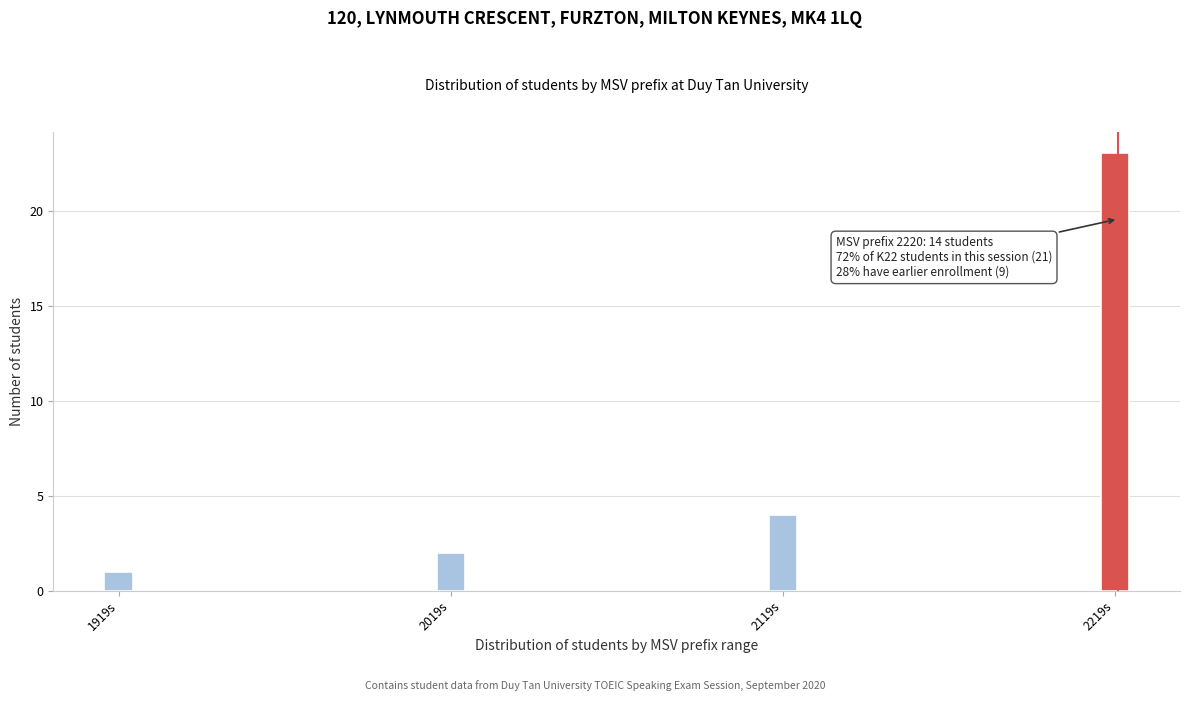

Reading left to right, list all the values displayed in this chart.

1919s=1	2019s=2	2119s=4	2219s=23